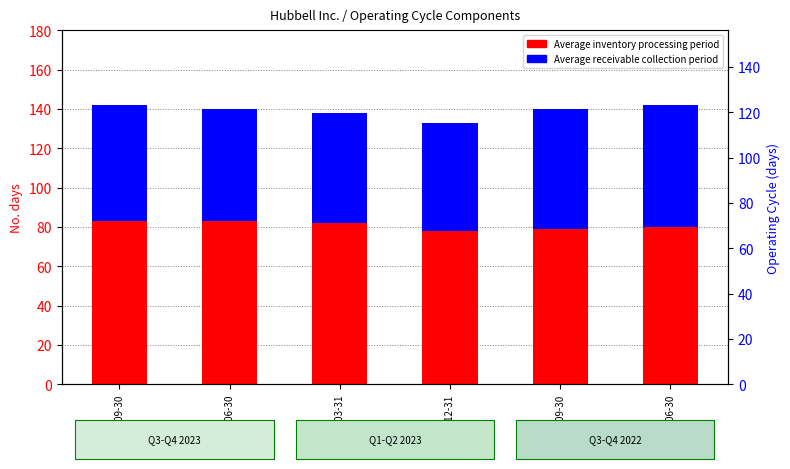

What is the smallest value displayed?

55